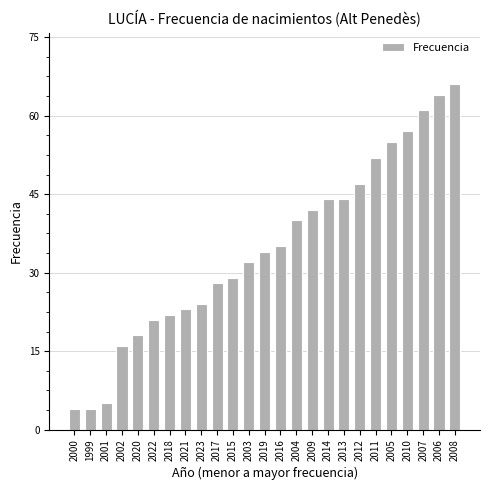

Reading left to right, what are all the values shown in this chart?

2000=4	1999=4	2001=5	2002=16	2020=18	2022=21	2018=22	2021=23	2023=24	2017=28	2015=29	2003=32	2019=34	2016=35	2004=40	2009=42	2014=44	2013=44	2012=47	2011=52	2005=55	2010=57	2007=61	2006=64	2008=66